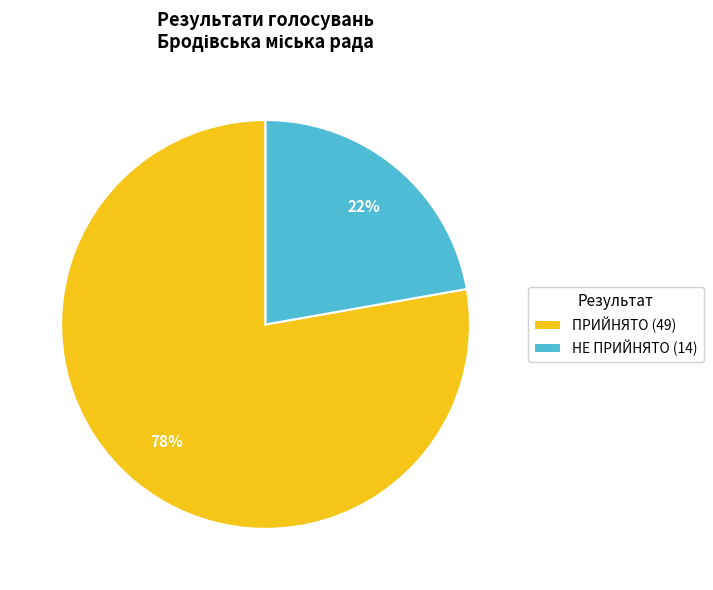

What percentage is the ПРИЙНЯТО slice, to the nearest percent?

78%